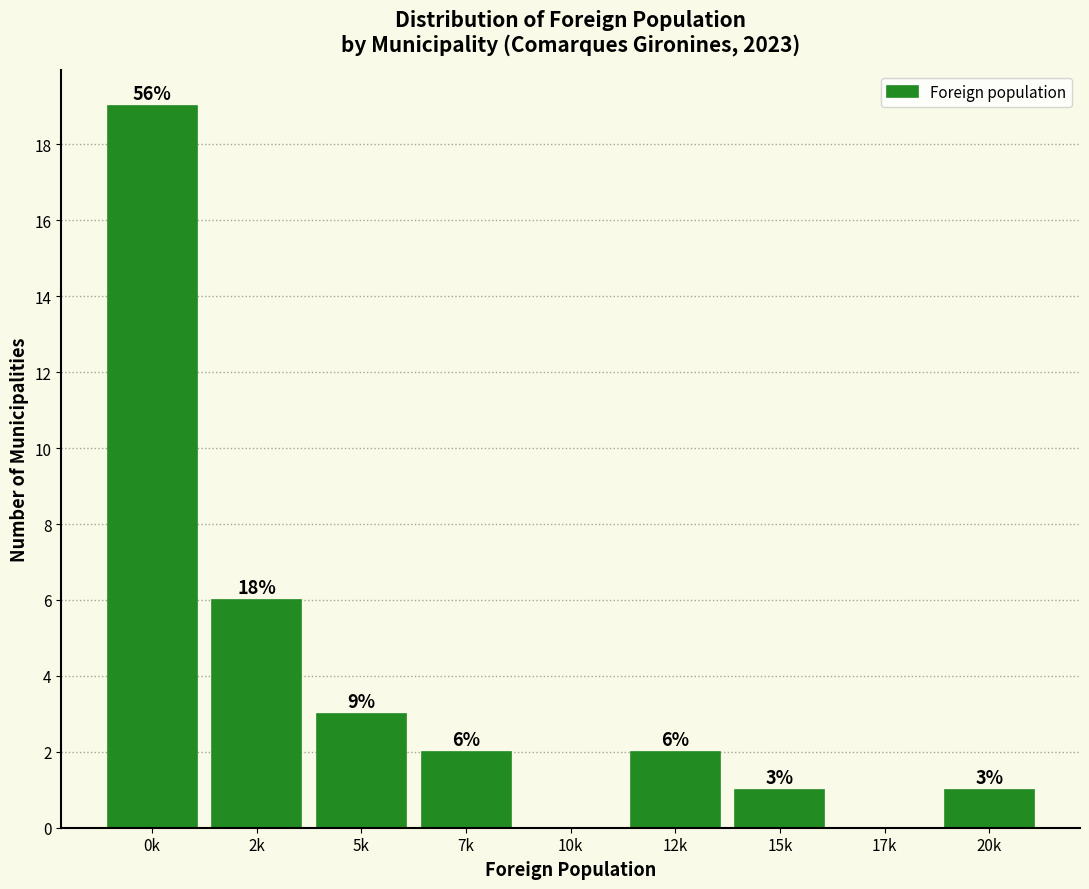

Reading left to right, extract all data points from this chart.

0k=19	2k=6	5k=3	7k=2	10k=0	12k=2	15k=1	17k=0	20k=1